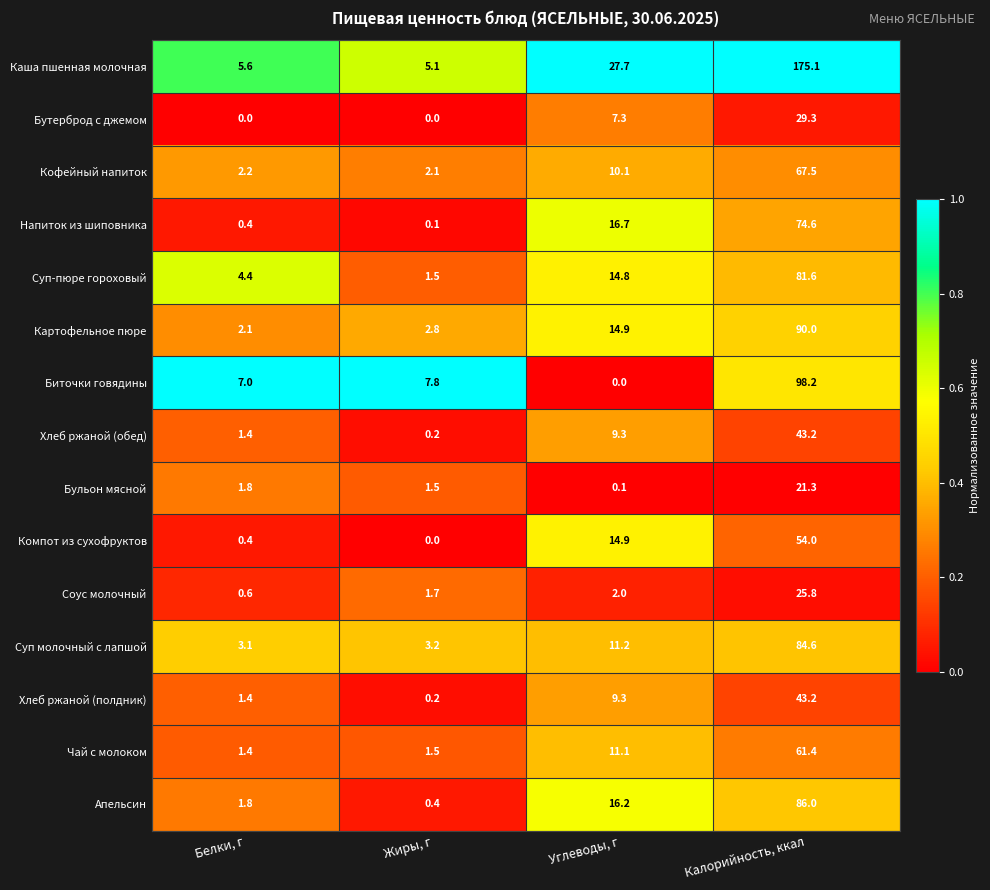

True or false: Напиток из шиповника has a value of 0.4 at Белки, г.

True